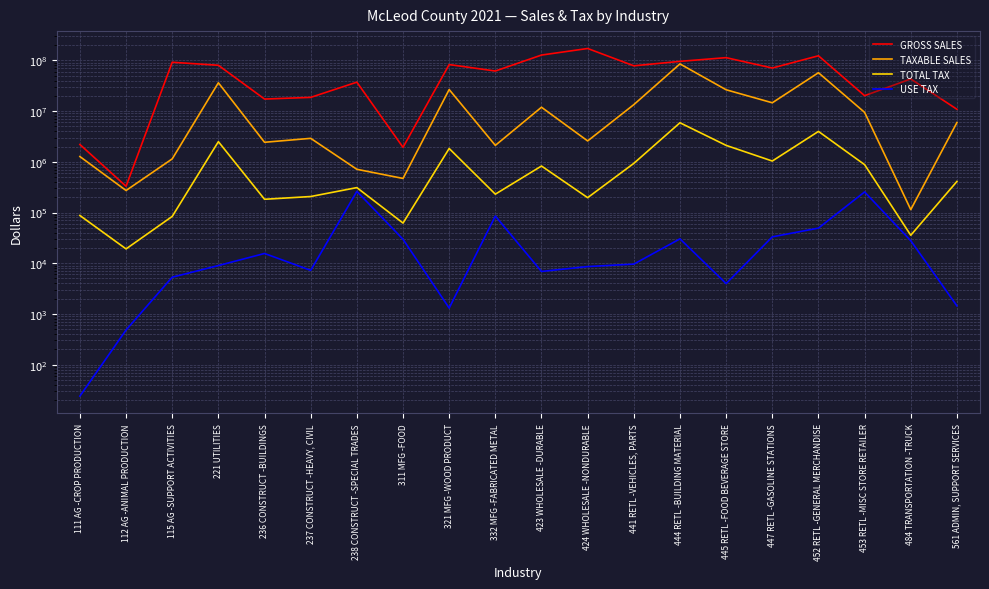

What value does the TAXABLE SALES series have at 423 WHOLESALE -DURABLE?

11902254